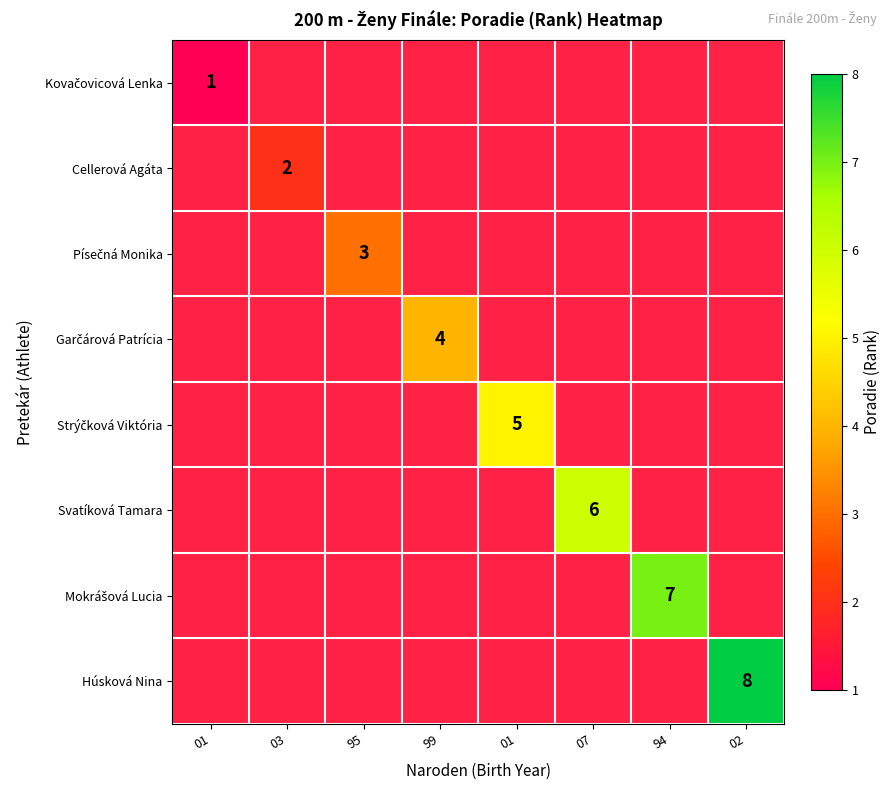

Which series has the largest range (max minus min)?

Kovačovicová Lenka